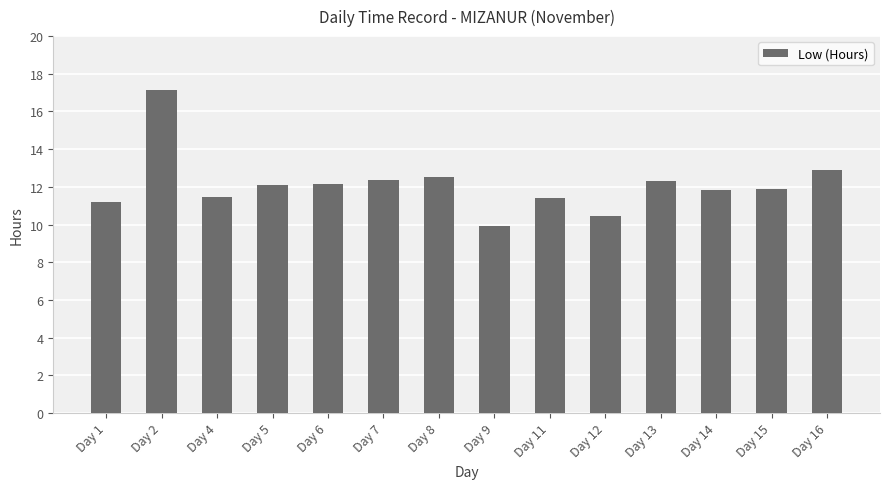

Are the bars grouped side by side (vs. stacked)?

No